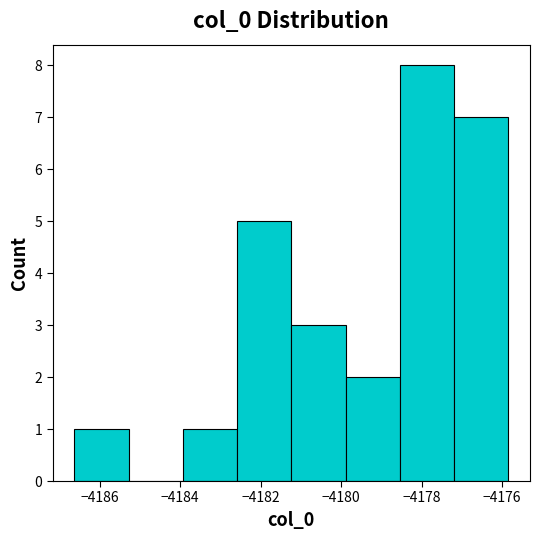

How tall is the bar that spans -4181.2 to -4179.8 on the x-axis? Neither the bar edges nor the heights are printed on the chart, so give them approximately, as read against the axes.

3